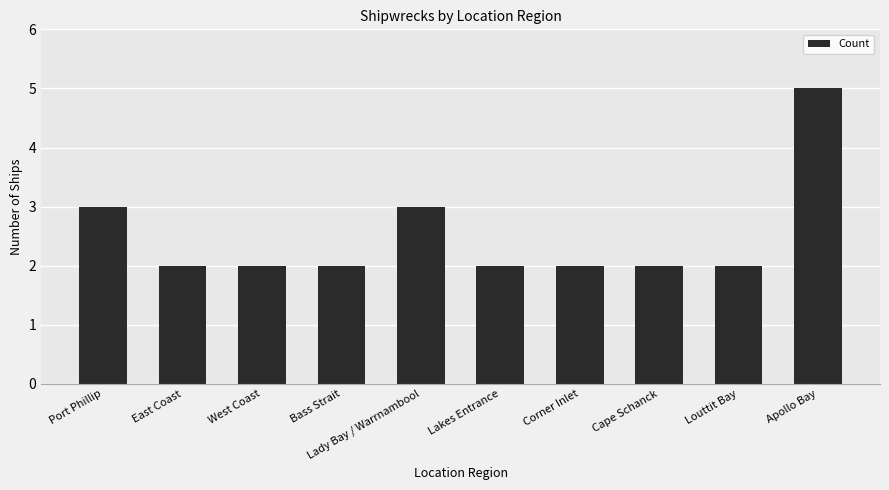

What is the ratio of the value at Lady Bay / Warrnambool to the value at Apollo Bay?

0.6